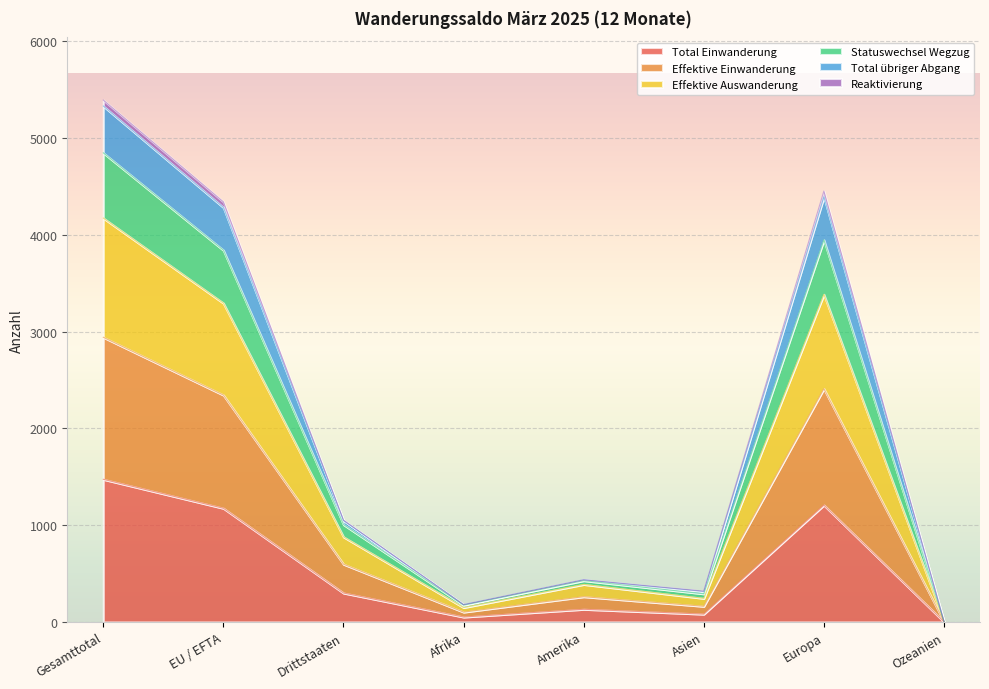

What is the maximum value for Total Einwanderung?

1474